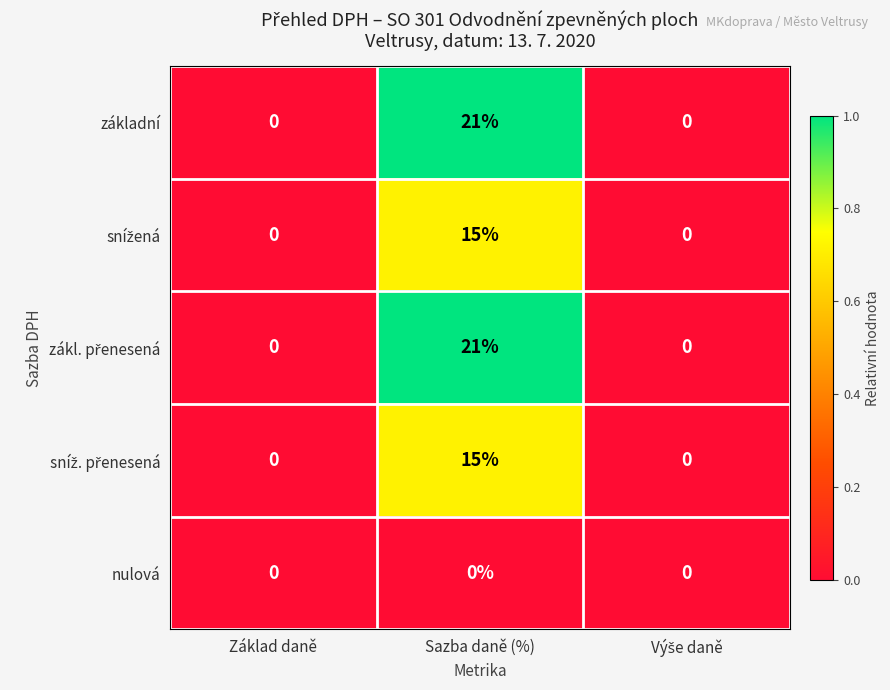

What is the sum of all základní values?

21